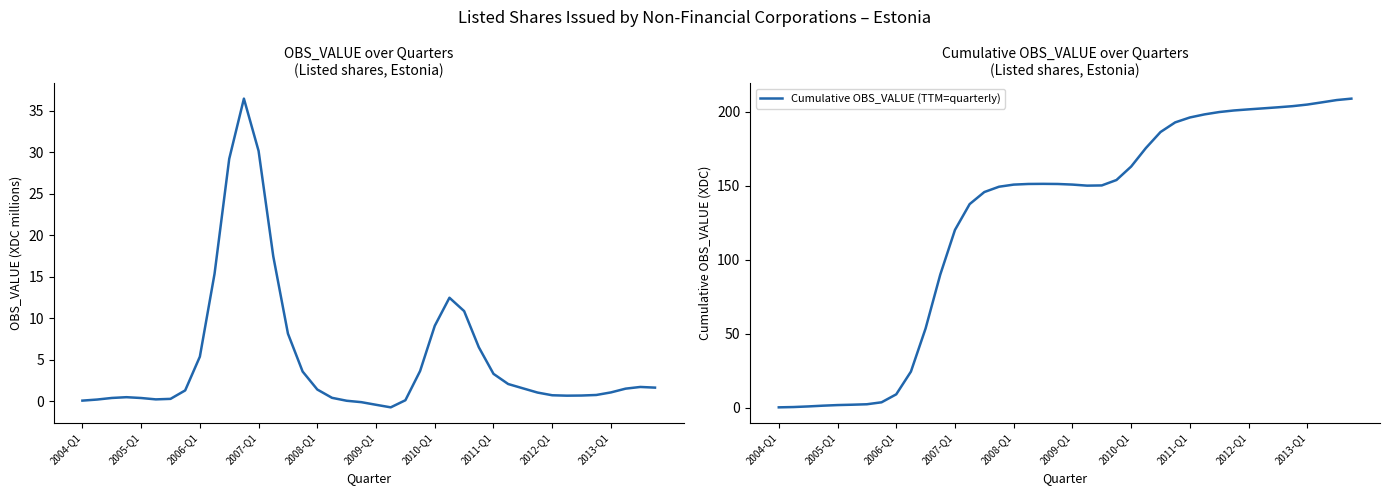

Is the value of Cumulative OBS_VALUE (TTM=quarterly) at 25 greater than the value of Listed shares issued by Non financial corporations (OBS_VALUE) at 29?

Yes